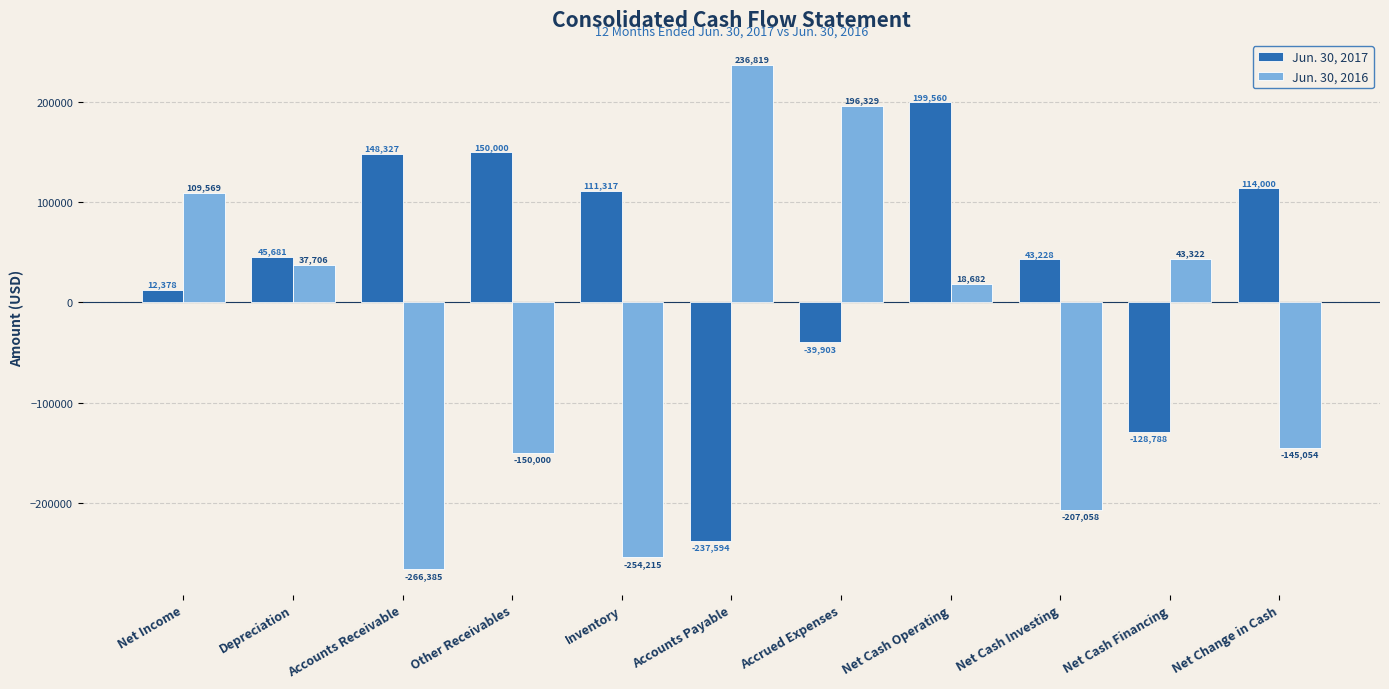

Where is Jun. 30, 2017 nearest to the value -19017?

Accrued Expenses